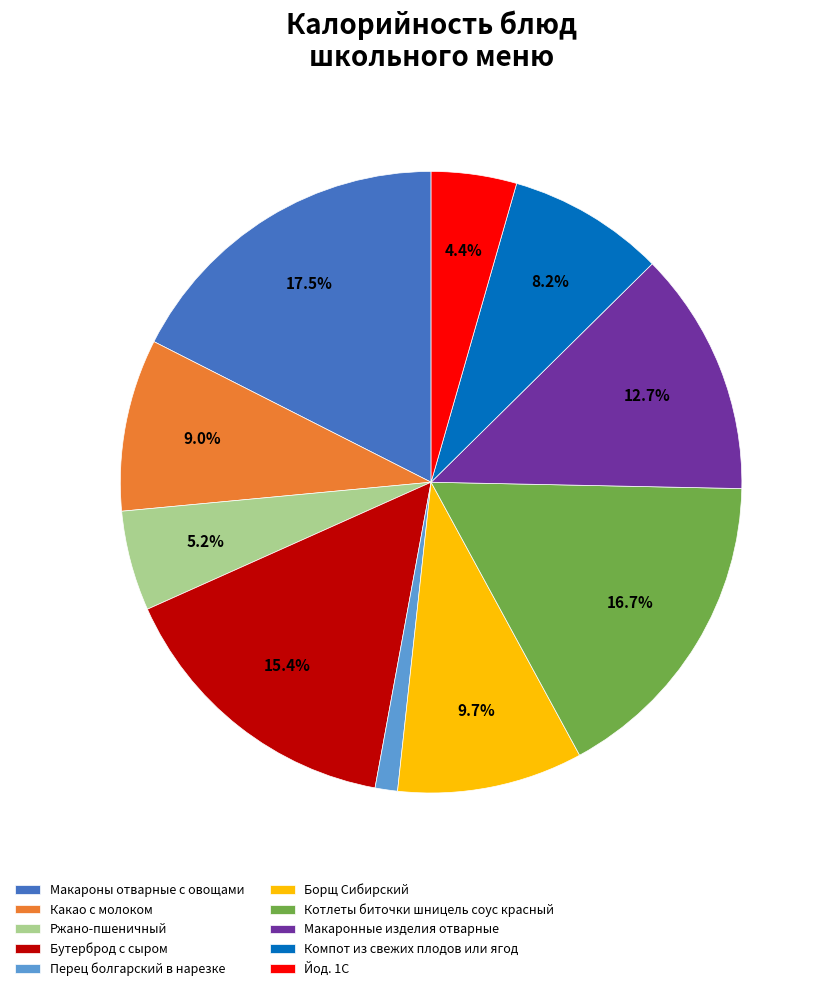

Rank the categories by value from lowest to highest.

Перец болгарский в нарезке, Йод. 1С, Ржано-пшеничный, Компот из свежих плодов или ягод, Какао с молоком, Борщ Сибирский, Макаронные изделия отварные, Бутерброд с сыром, Котлеты биточки шницель соус красный, Макароны отварные с овощами